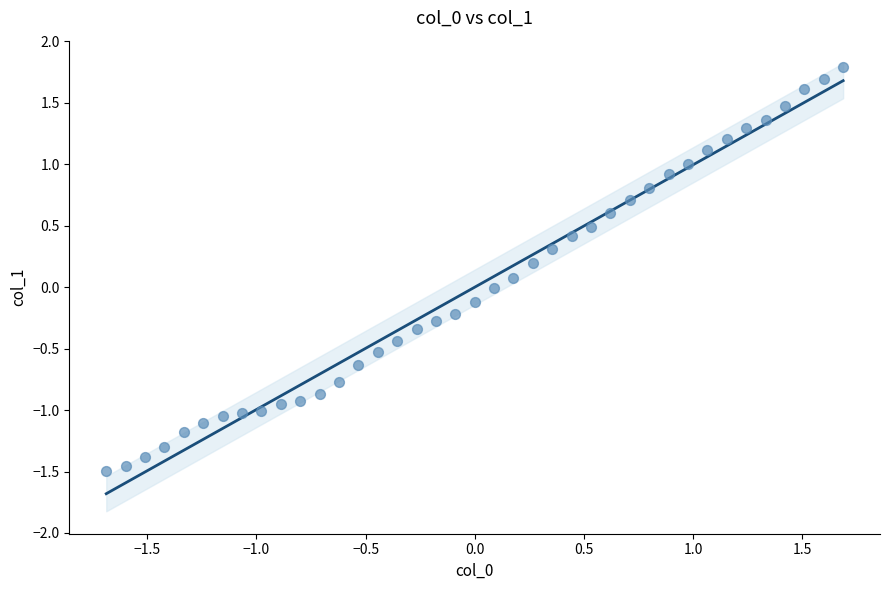

What is the range of Y values (max minus min)?

3.3